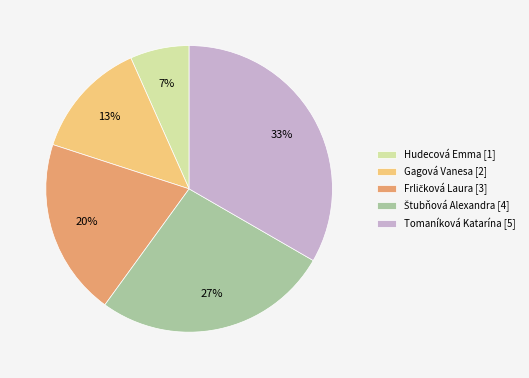

Does any single category account for the majority?

No